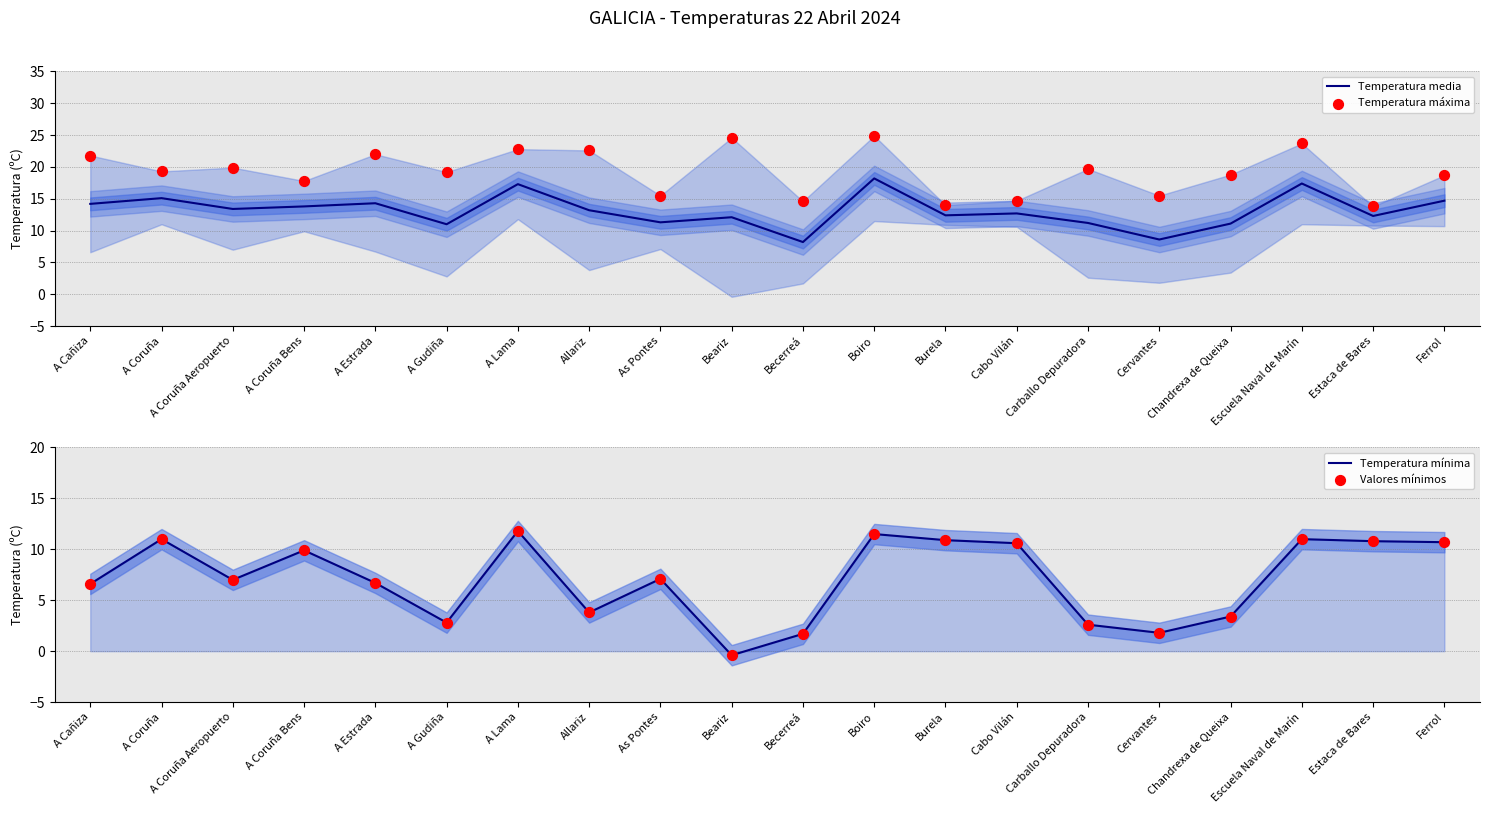

Is the value of Temperatura mínima at A Coruña Bens greater than the value of Temperatura máxima at As Pontes?

No